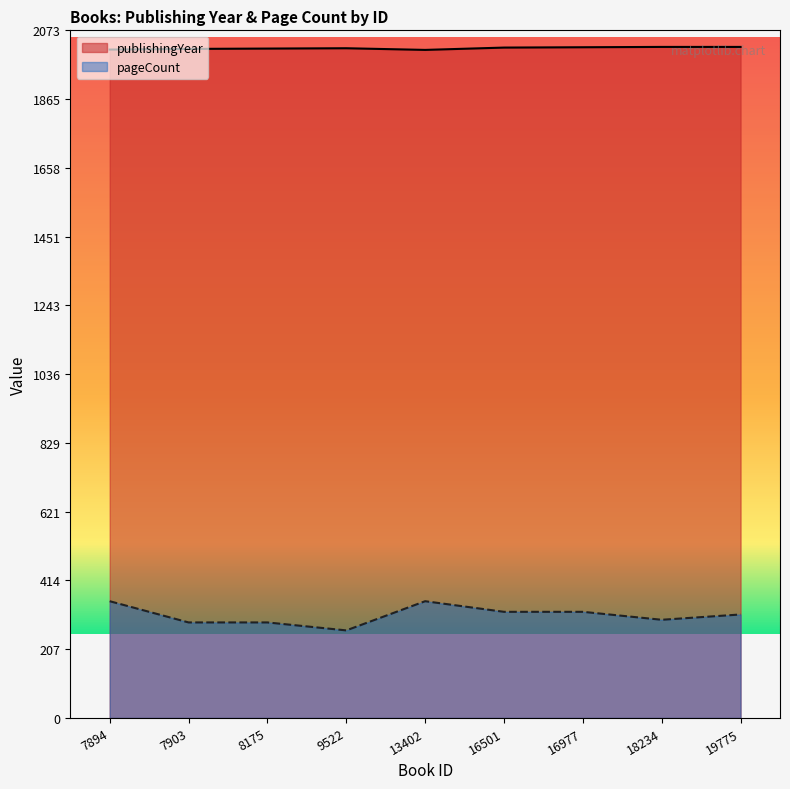

Reading right to left, what are all the values shown in this chart?

publishingYear: 19775=2023	18234=2023	16977=2022	16501=2021	13402=2014	9522=2019	8175=2018	7903=2017	7894=2015
pageCount: 19775=312	18234=296	16977=320	16501=320	13402=352	9522=264	8175=288	7903=288	7894=352